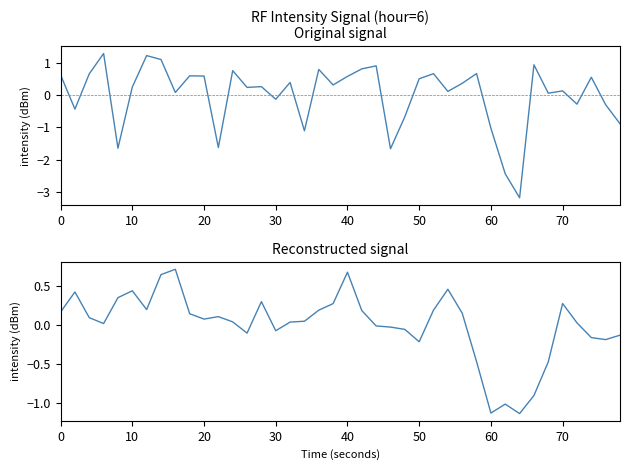

Reading left to right, transcribe all the data shown in this chart.

intensity(dBm): 0.6	-0.4	0.7	1.3	-1.6	0.2	1.2	1.1	0.1	0.6	0.6	-1.6	0.8	0.2	0.3	-0.1	0.4	-1.1	0.8	0.3	0.6	0.8	0.9	-1.7	-0.7	0.5	0.7	0.1	0.4	0.7	-1.0	-2.4	-3.2	0.9	0.1	0.1	-0.3	0.6	-0.3	-0.9
smoothed intensity(dBm): 0.2	0.4	0.1	0.0	0.4	0.4	0.2	0.6	0.7	0.1	0.1	0.1	0.0	-0.1	0.3	-0.1	0.0	0.1	0.2	0.3	0.7	0.2	-0.0	-0.0	-0.1	-0.2	0.2	0.5	0.2	-0.5	-1.1	-1.0	-1.1	-0.9	-0.5	0.3	0.0	-0.2	-0.2	-0.1